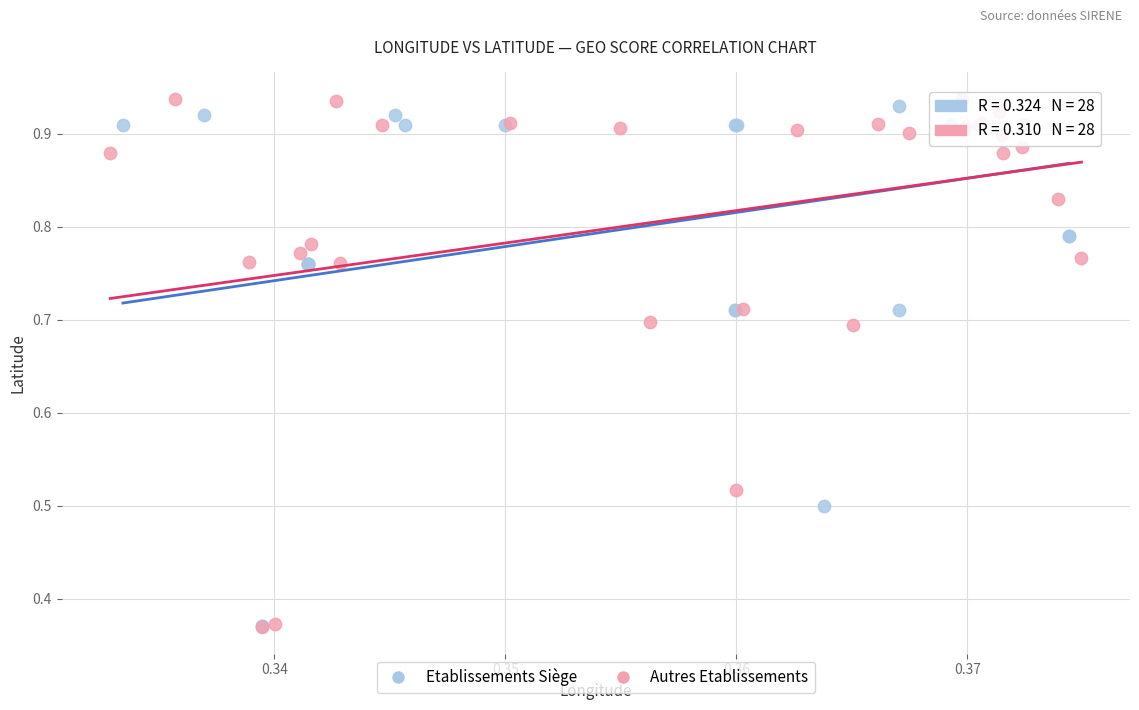

Which series has the widest spread of Y values?

Autres Etablissements